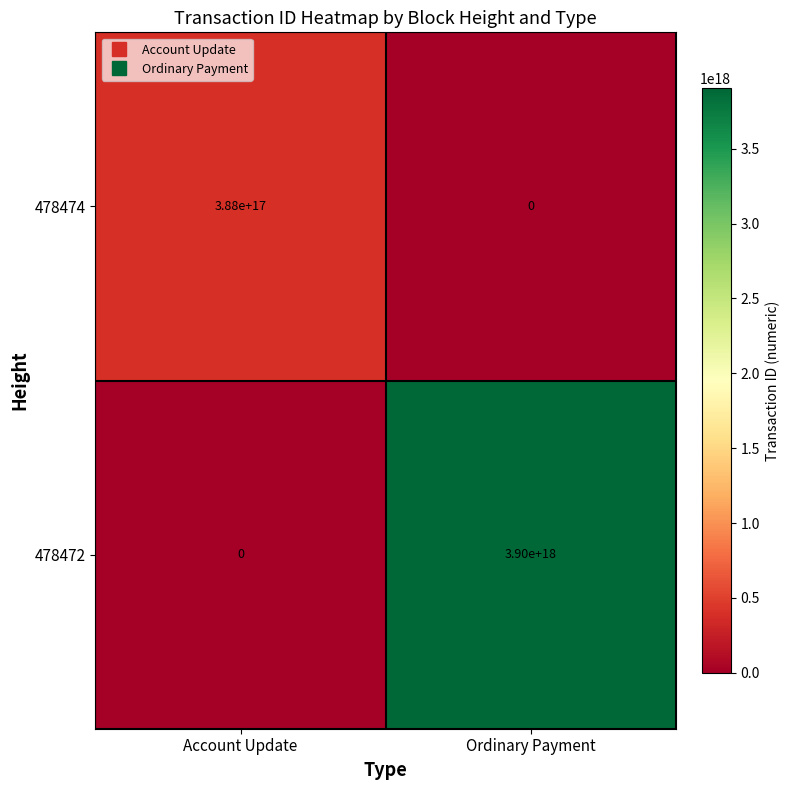

Which series has the widest spread of values?

478472